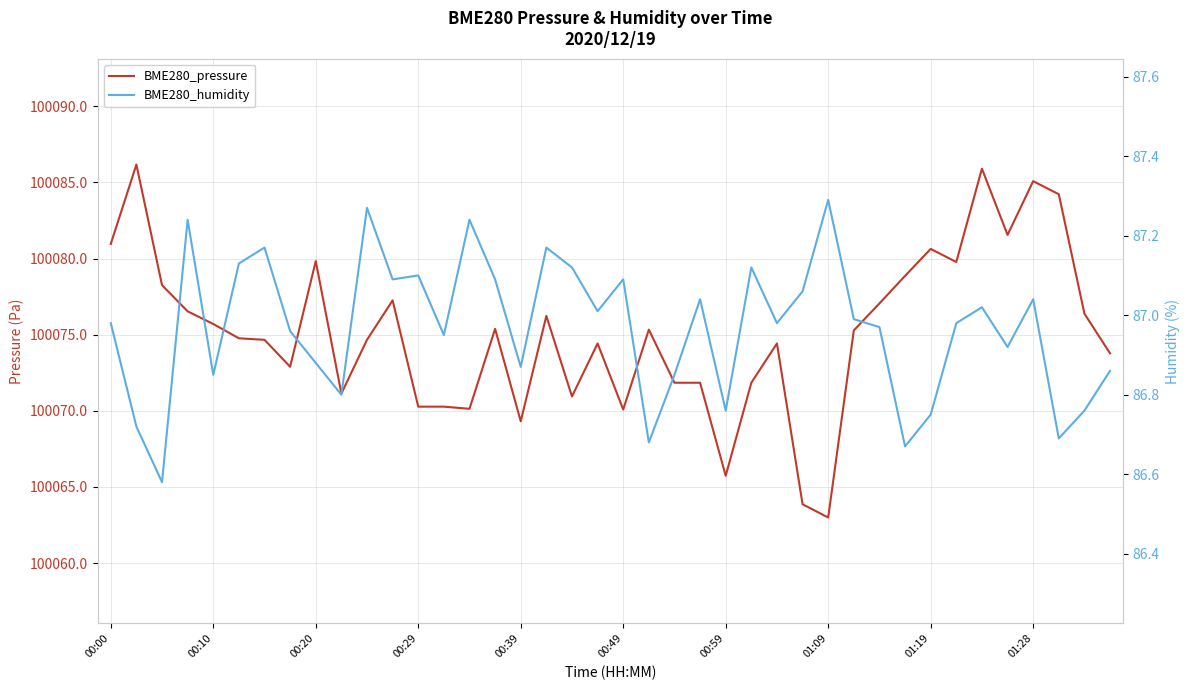

Reading left to right, transcribe all the data shown in this chart.

BME280_pressure: 100081.0	100086.2	100078.2	100076.5	100075.7	100074.8	100074.7	100072.9	100079.8	100071.1	100074.7	100077.2	100070.3	100070.3	100070.1	100075.4	100069.3	100076.2	100070.9	100074.4	100070.1	100075.3	100071.8	100071.8	100065.7	100071.8	100074.4	100063.9	100063.0	100075.3	100077.1	100078.9	100080.6	100079.8	100085.9	100081.6	100085.1	100084.2	100076.4	100073.8
BME280_humidity: 87.0	86.7	86.6	87.2	86.8	87.1	87.2	87.0	86.9	86.8	87.3	87.1	87.1	87.0	87.2	87.1	86.9	87.2	87.1	87.0	87.1	86.7	86.8	87.0	86.8	87.1	87.0	87.1	87.3	87.0	87.0	86.7	86.8	87.0	87.0	86.9	87.0	86.7	86.8	86.9